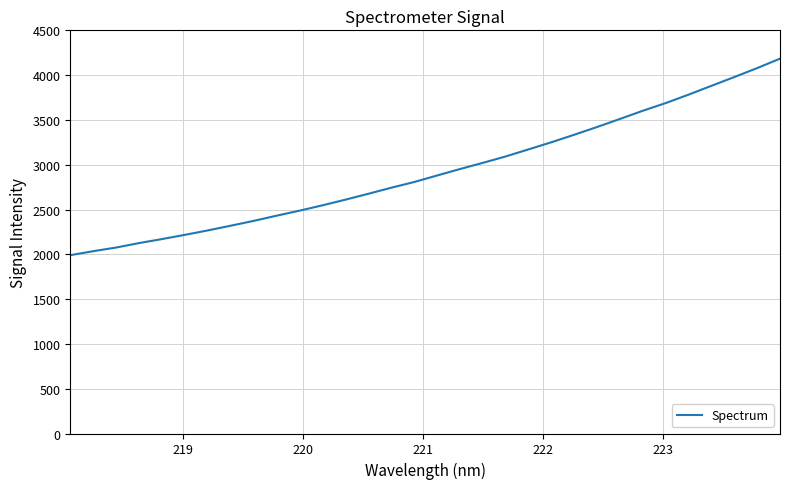

What is the smallest value displayed?

1990.4